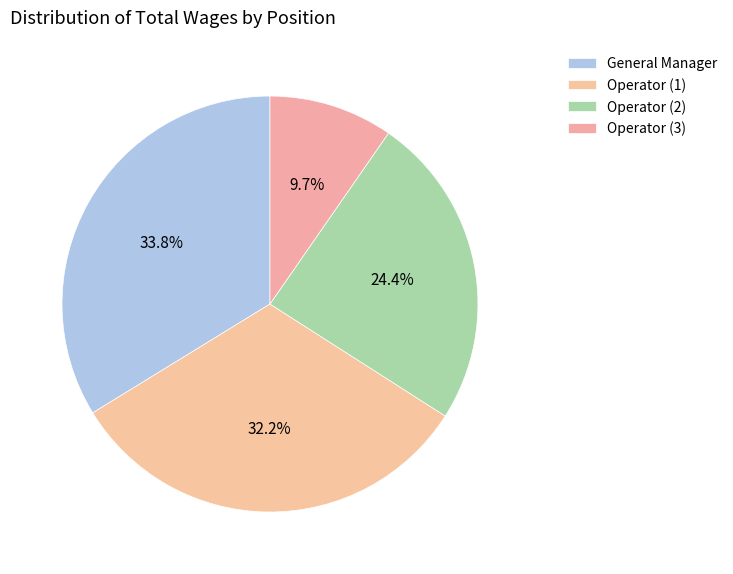

What portion of the pie excludes General Manager?

66.2%